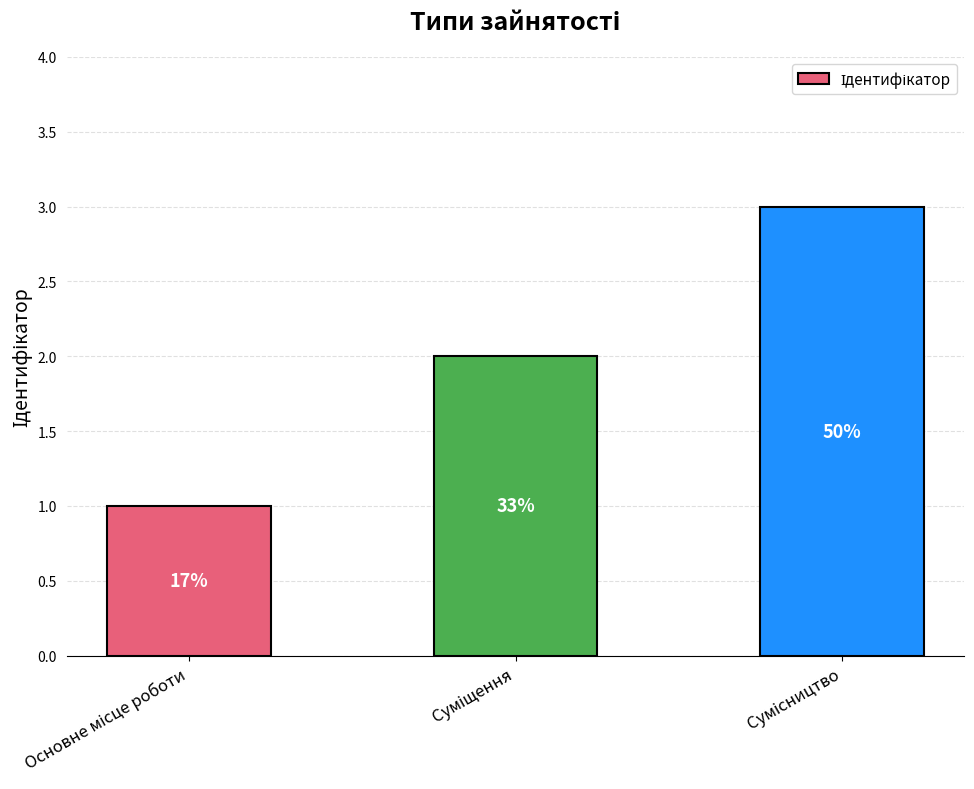

What is the sum of the values at Сумісництво and Суміщення?

5